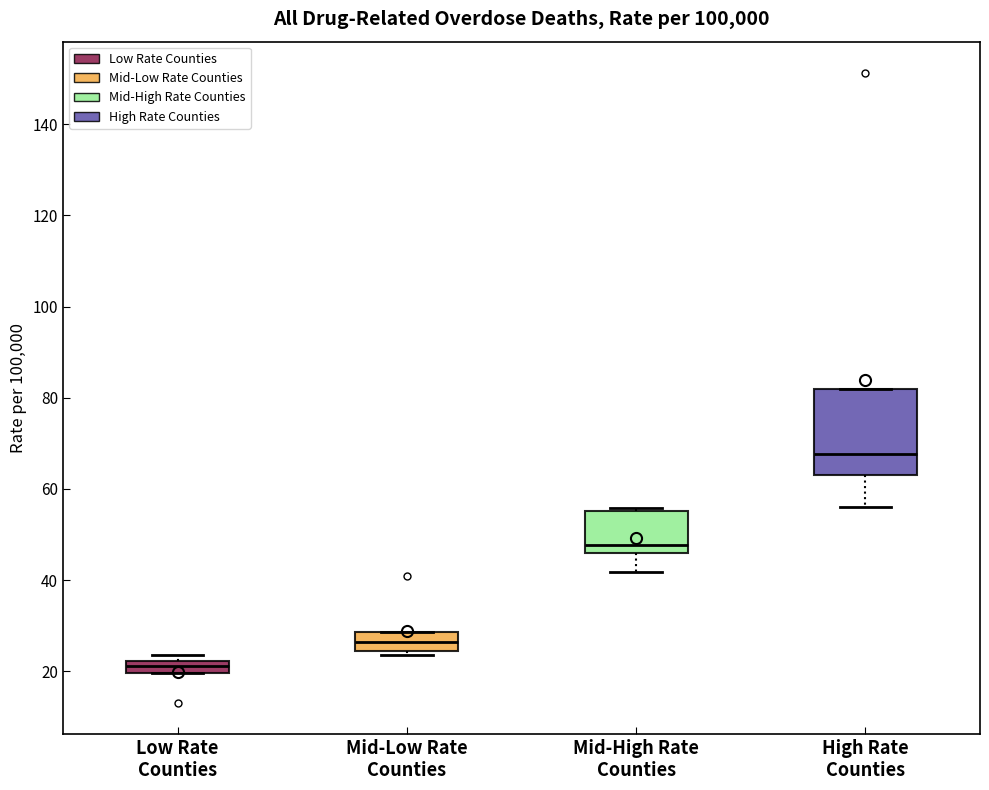

Which box is the tallest, from its lower edge to its upper edge?

High Rate Counties